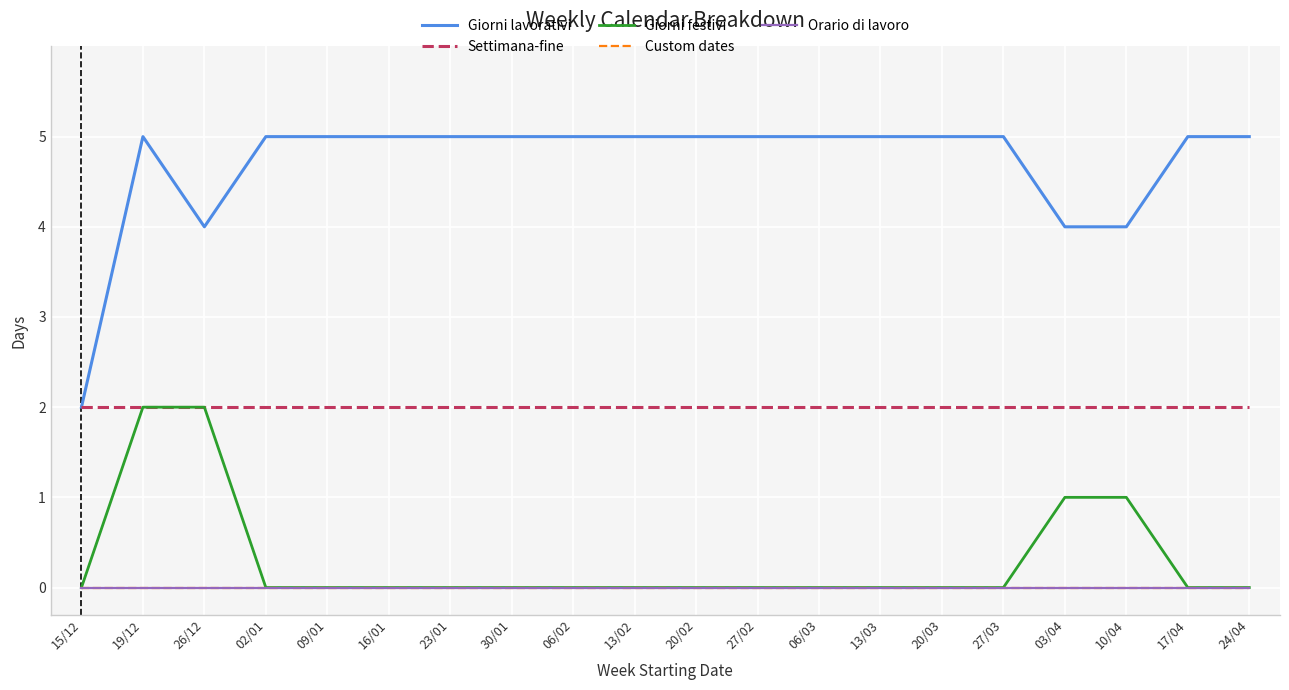

Is this an area chart (filled region under the line)?

No